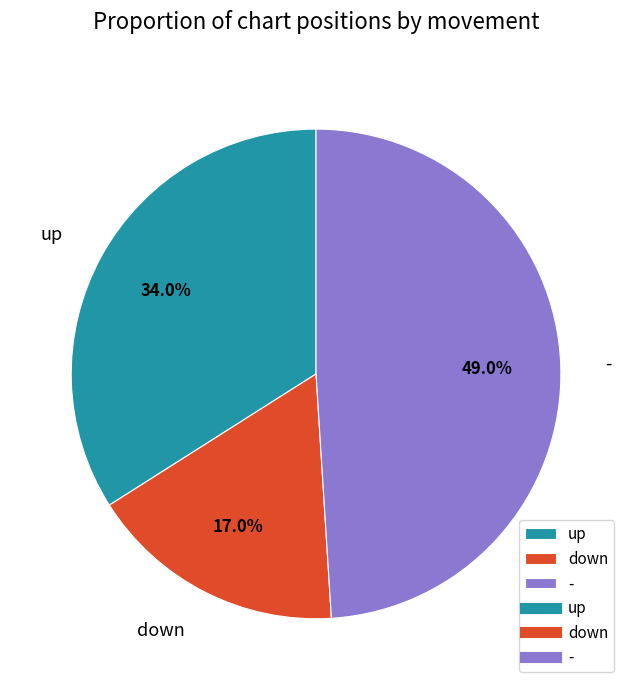

To the nearest percent, what is the difference between the - and up slice percentages?

15%